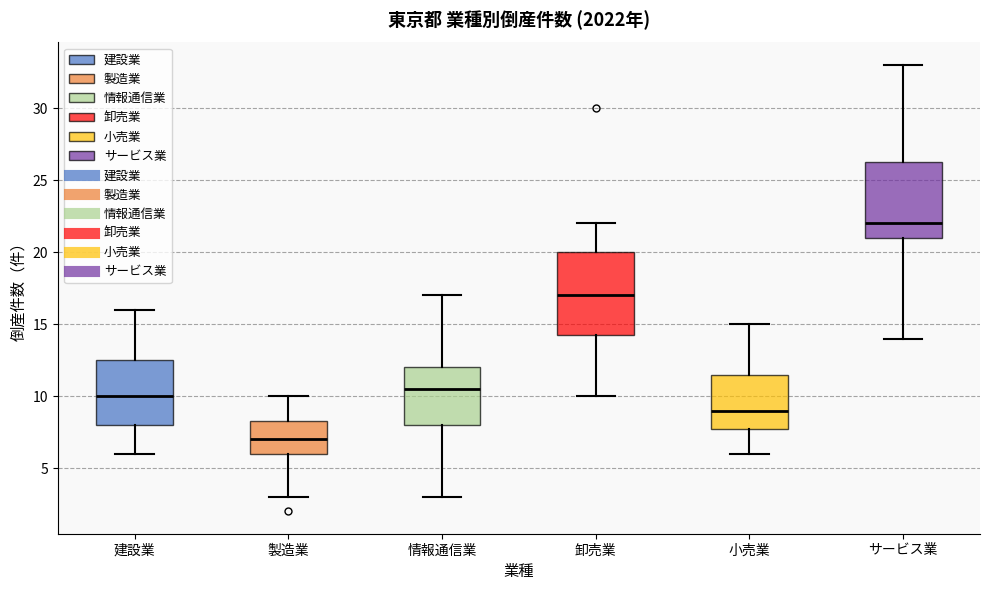

Which box's median line is the lowest?

製造業